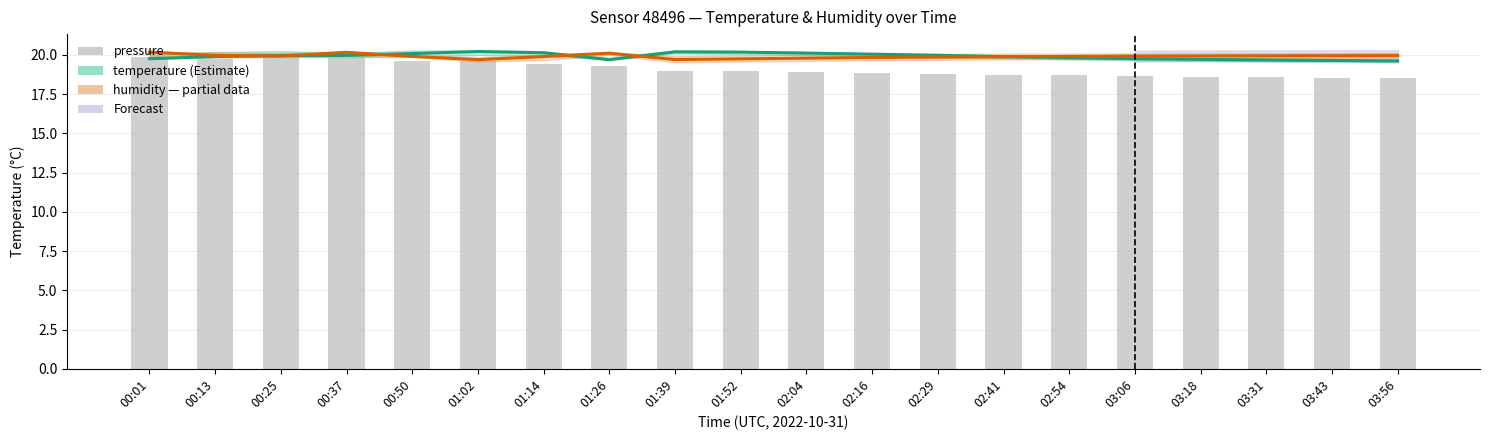

True or false: humidity (rescaled) has a value of 19.9 at 02:29.

True